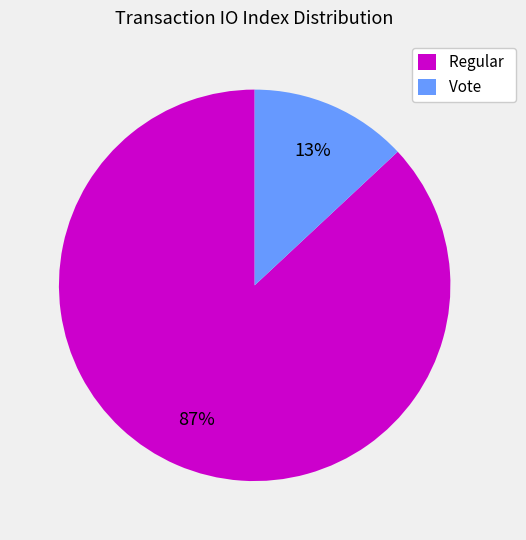

To the nearest percent, what is the difference between the Vote and Regular slice percentages?

74%